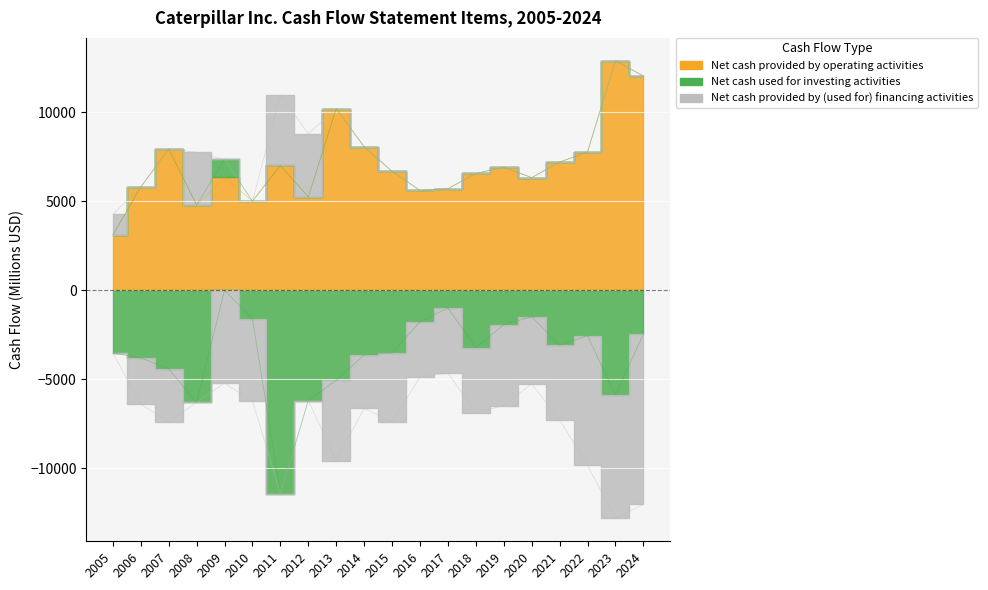

Where is Net cash provided by operating activities nearest to the value 7999?

2014